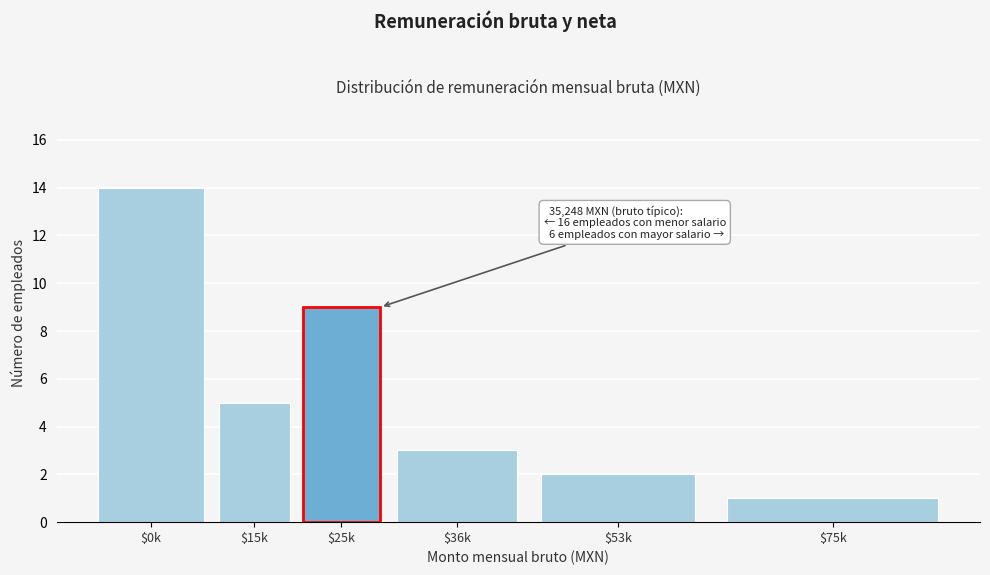

Reading right to left, list all the values displayed in this chart.

1	2	3	9	5	14